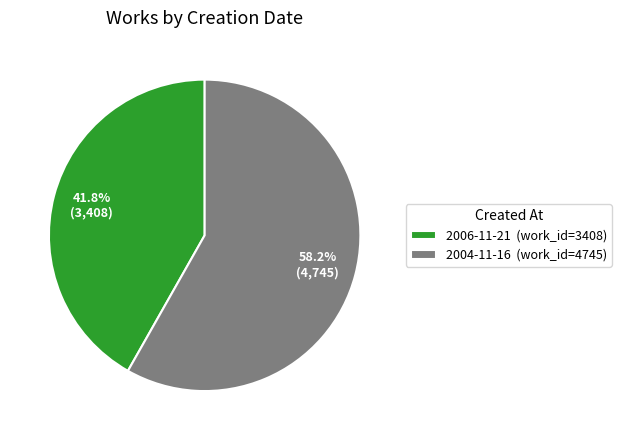

Is it true that 2006-11-21 is 52% of the pie?

False